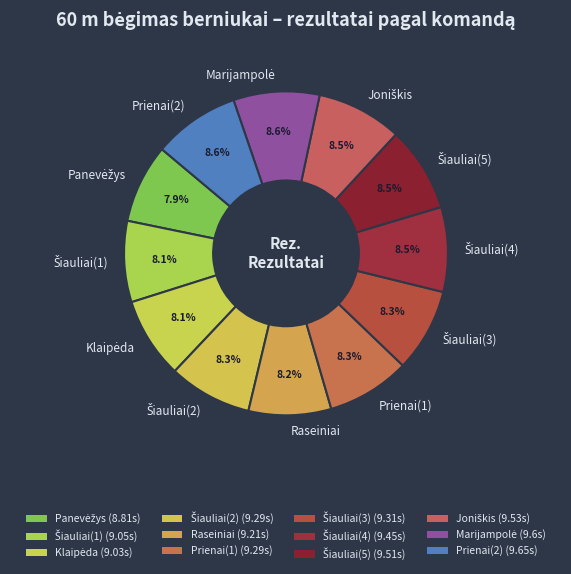

What portion of the pie excludes Raseiniai?

91.8%